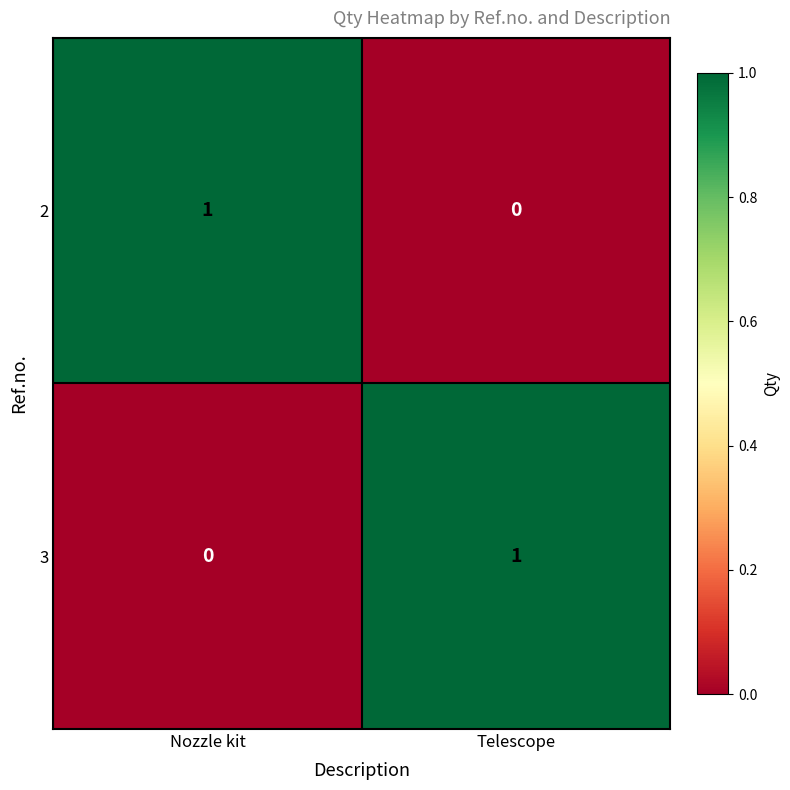

True or false: 2 has a value of 1 at Nozzle kit.

True